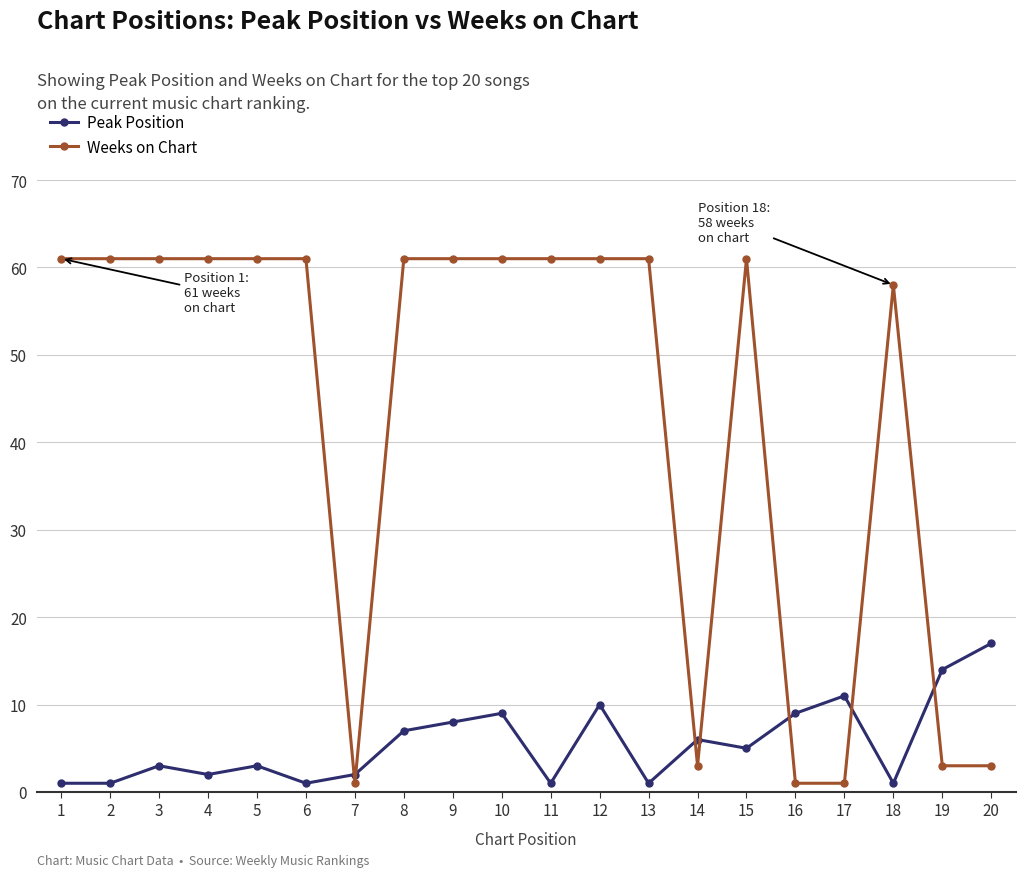

What is the value of the Peak Position point at the 19th from the left?

14